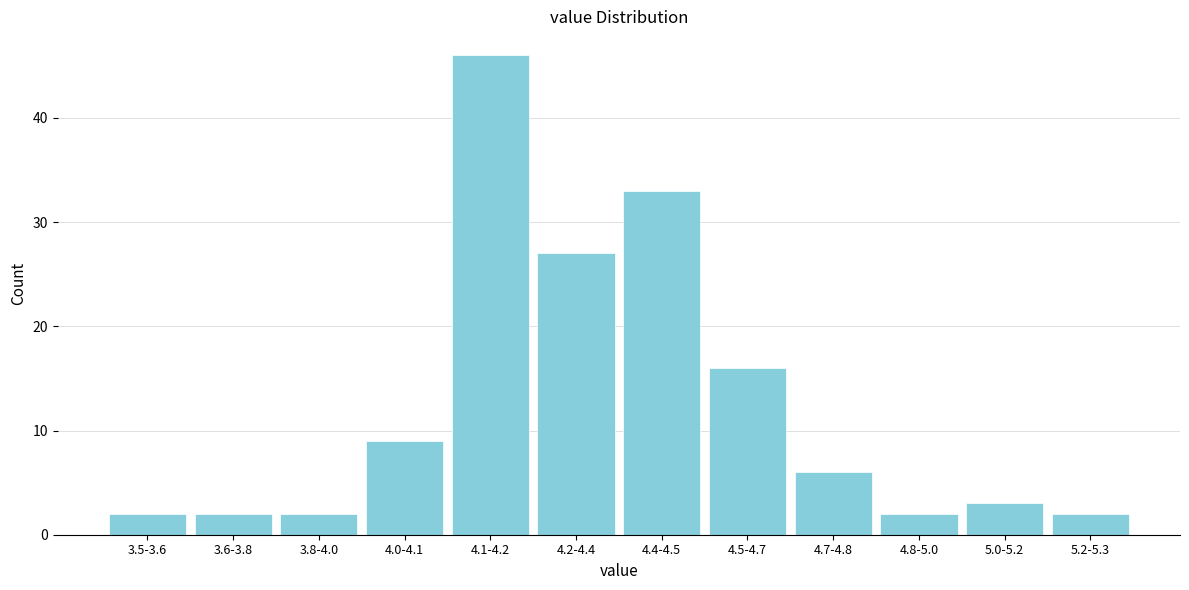

Reading right to left, list all the values displayed in this chart.

2	3	2	6	16	33	27	46	9	2	2	2